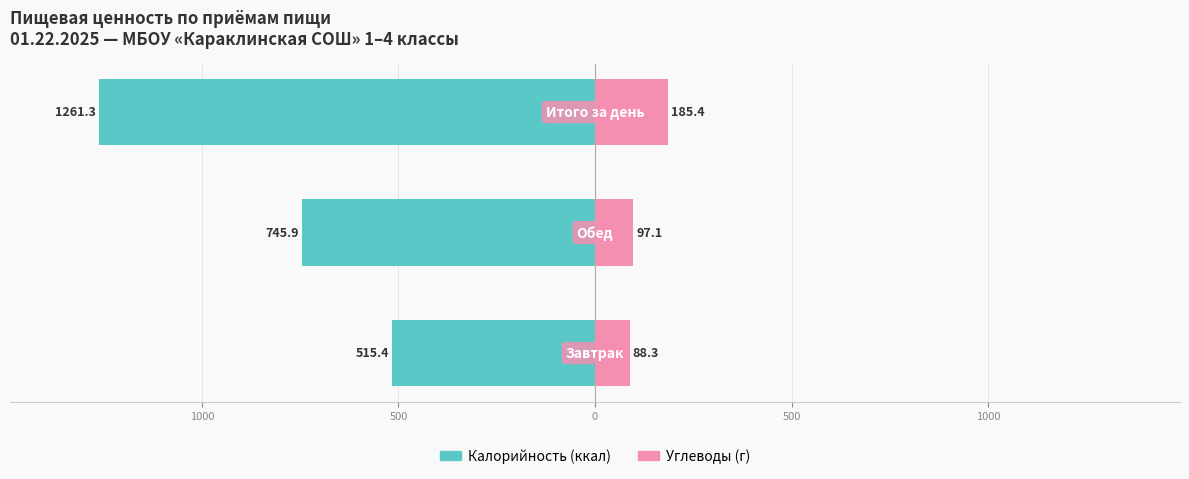

Which has a higher value, 500 or 1000?

1000